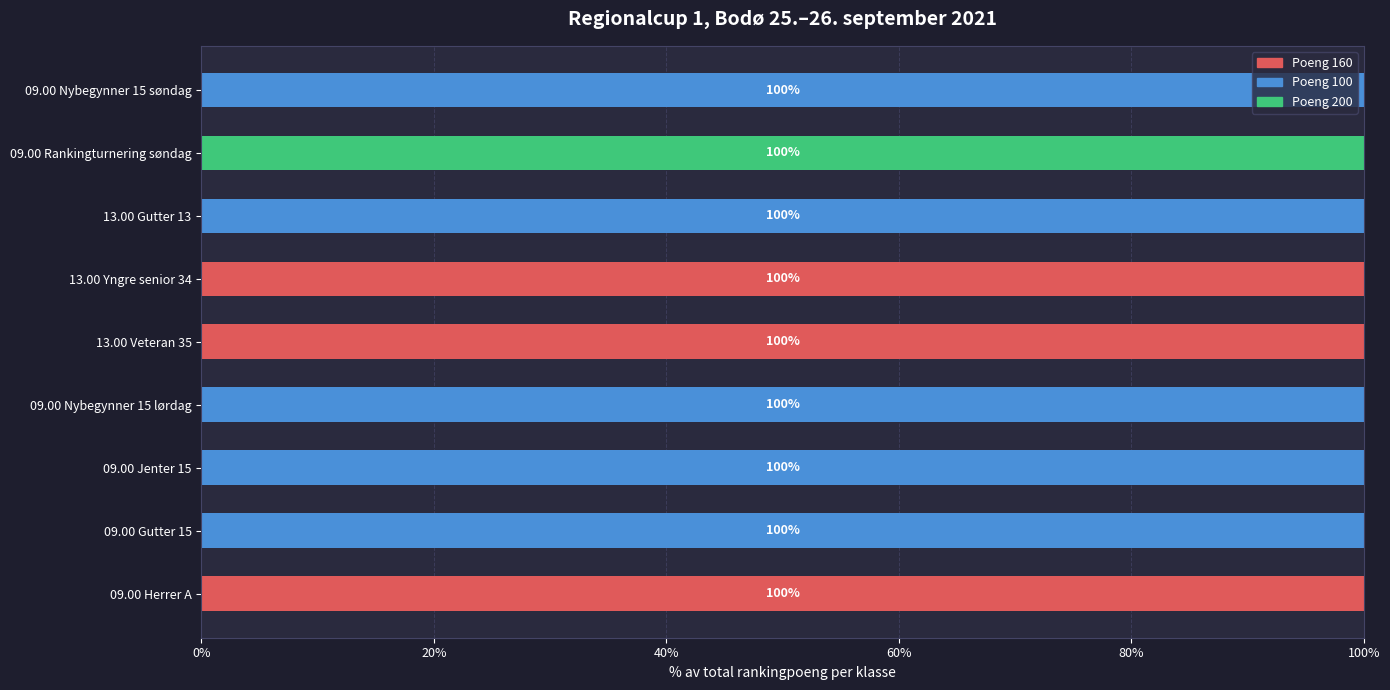

How many series are shown in this chart?

3